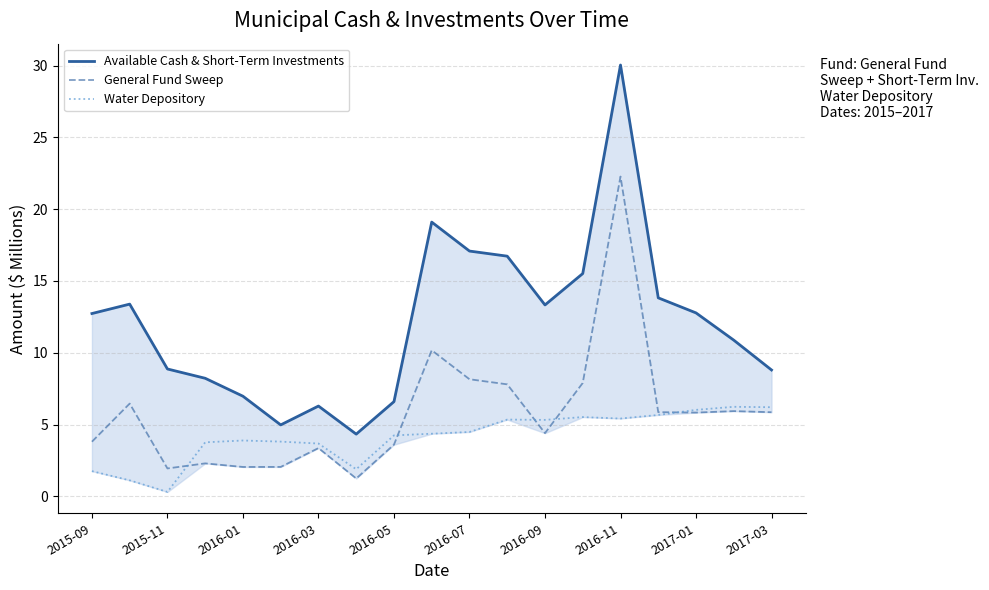

True or false: Water Depository and Available Cash & Short-Term Investments intersect in this chart.

False